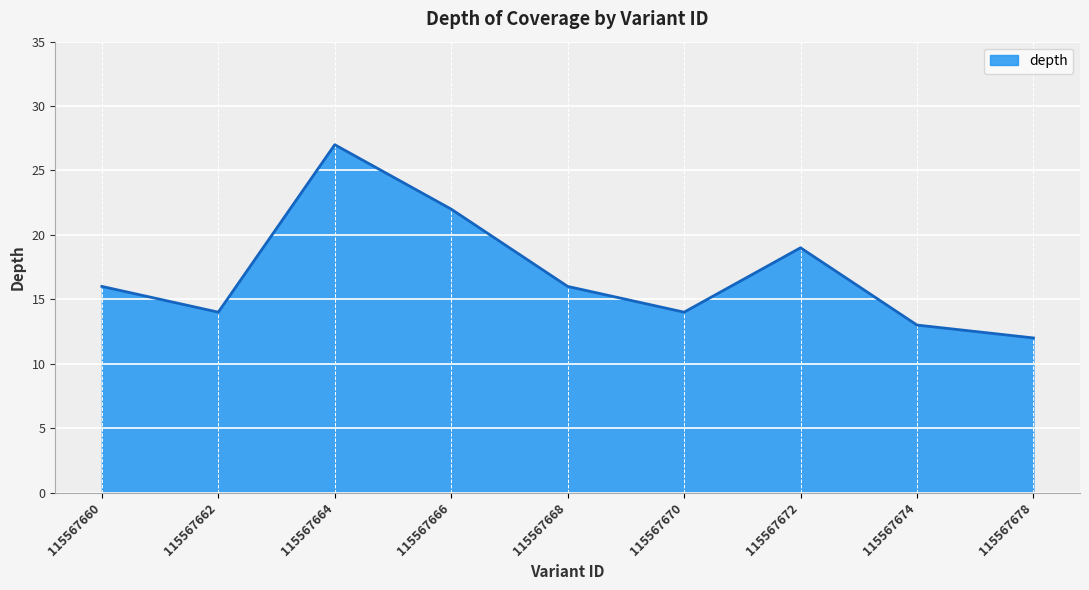

How many lines are shown in the chart?

1